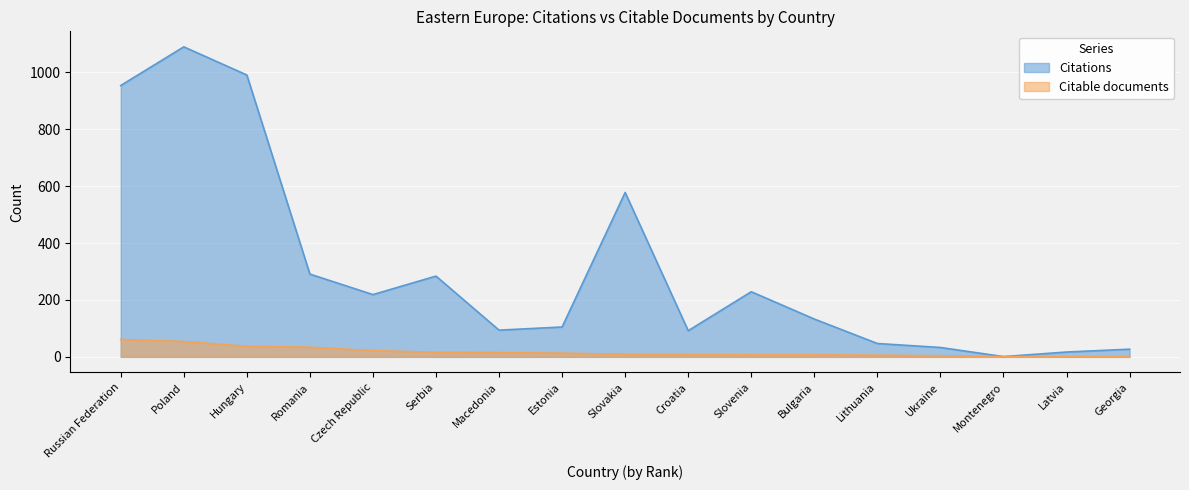

Is the value of Citations at Macedonia greater than the value of Citable documents at Montenegro?

Yes